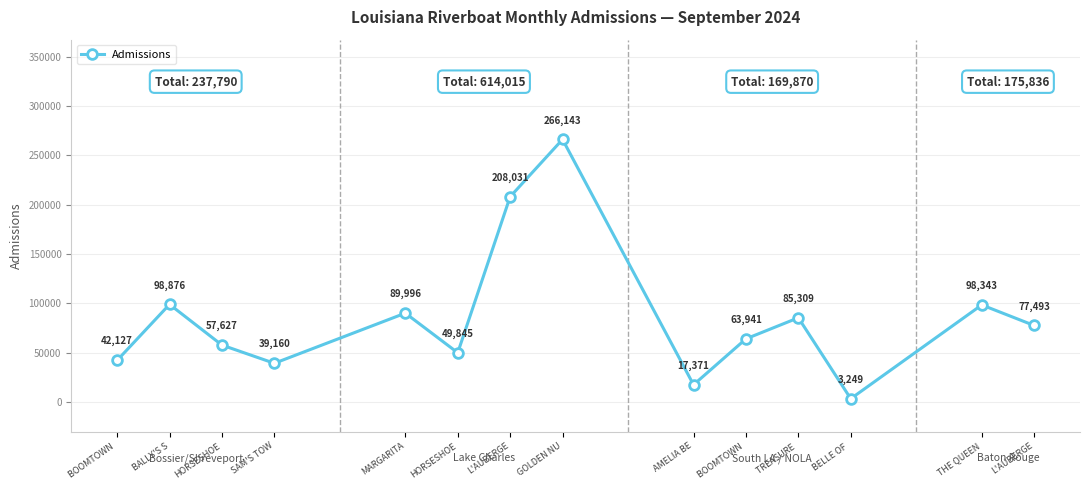

How many values are below 77493?

7